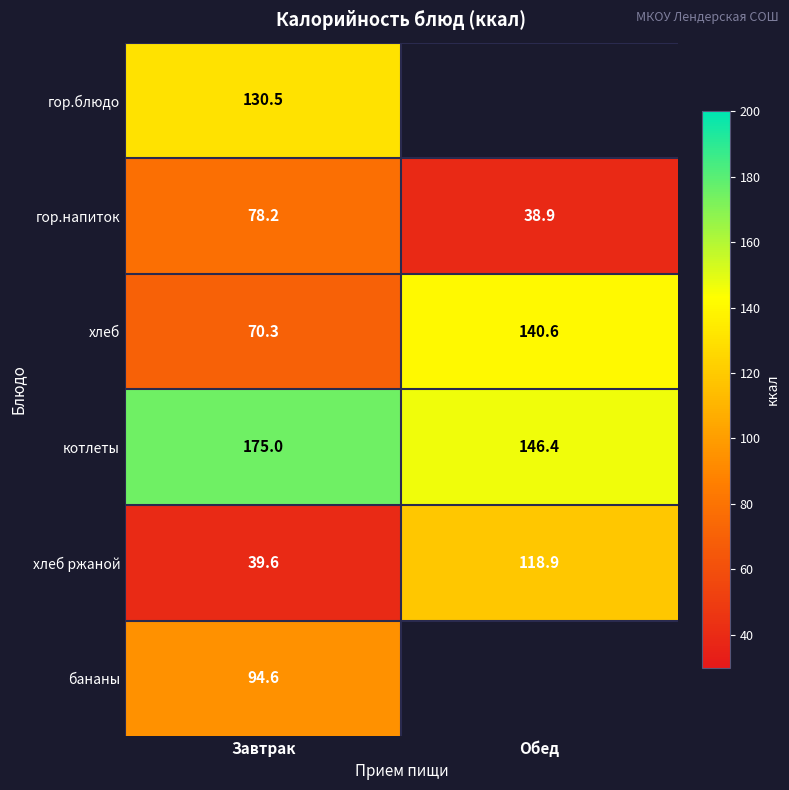

At Завтрак, list the series in order from largest to smallest.

котлеты, гор.блюдо, бананы, гор.напиток, хлеб, хлеб ржаной